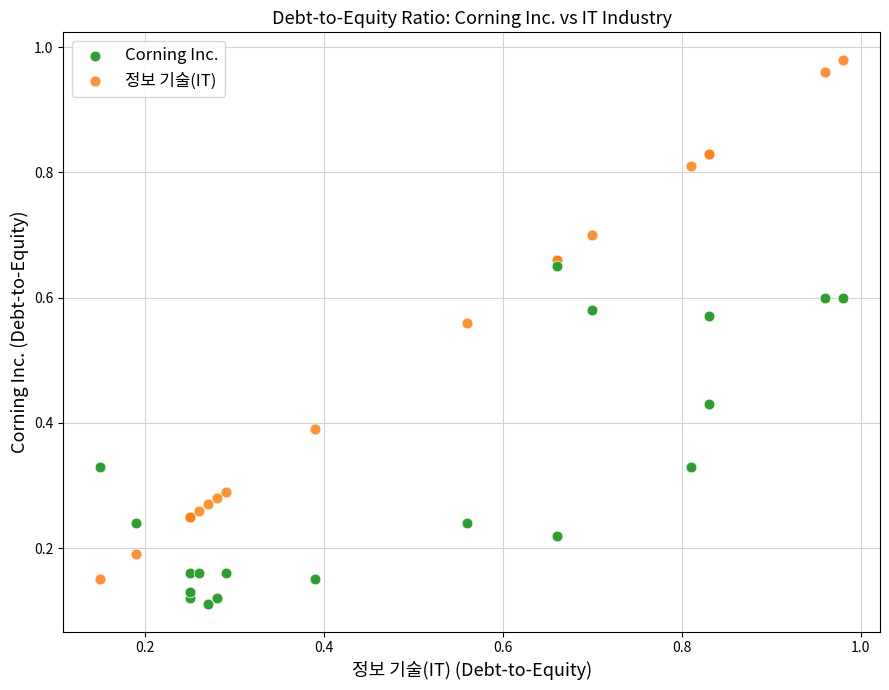

Which series contains the lowest Y value?

Corning Inc.